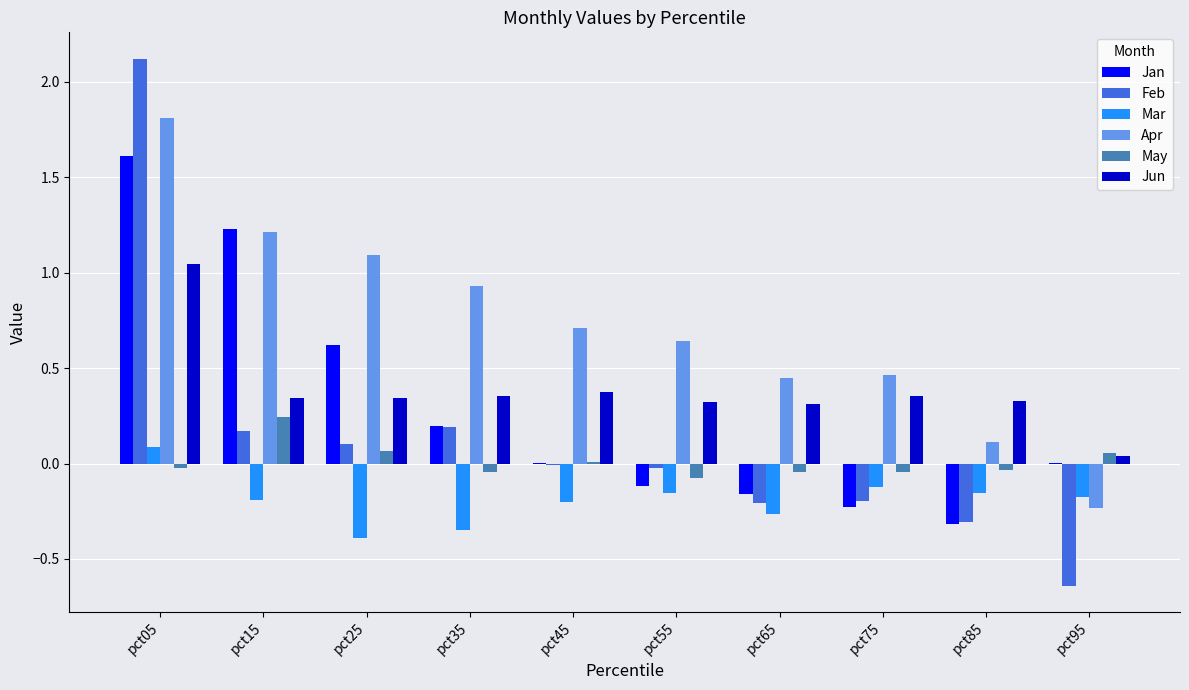

What is the total value across all series at pct05?

6.7